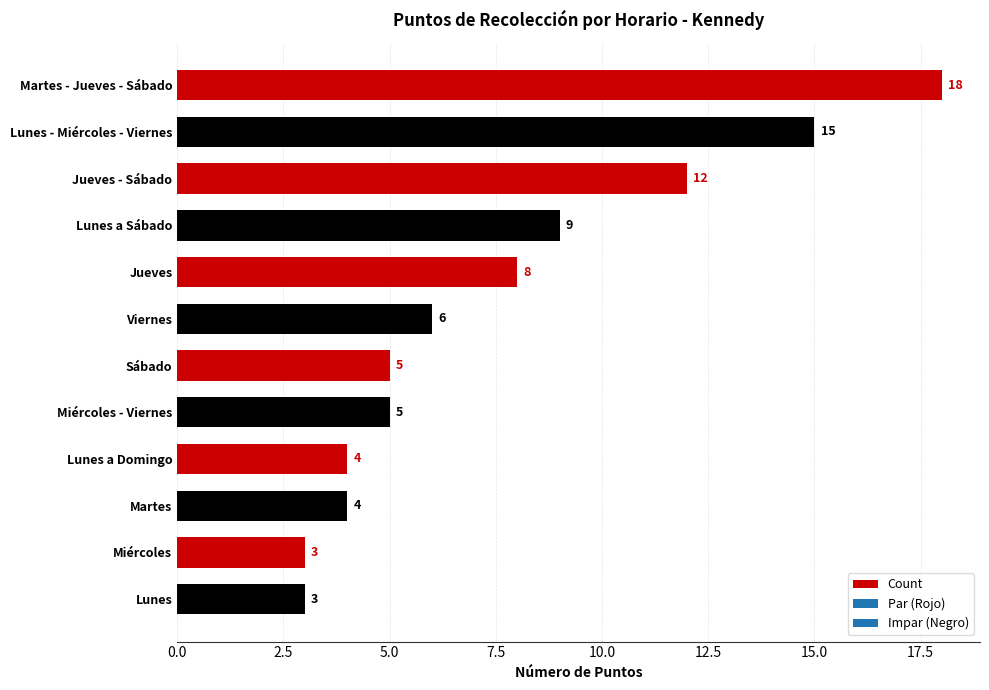

Approximately how many times larger is the value at Martes - Jueves - Sábado compared to Miércoles - Viernes?

3.6